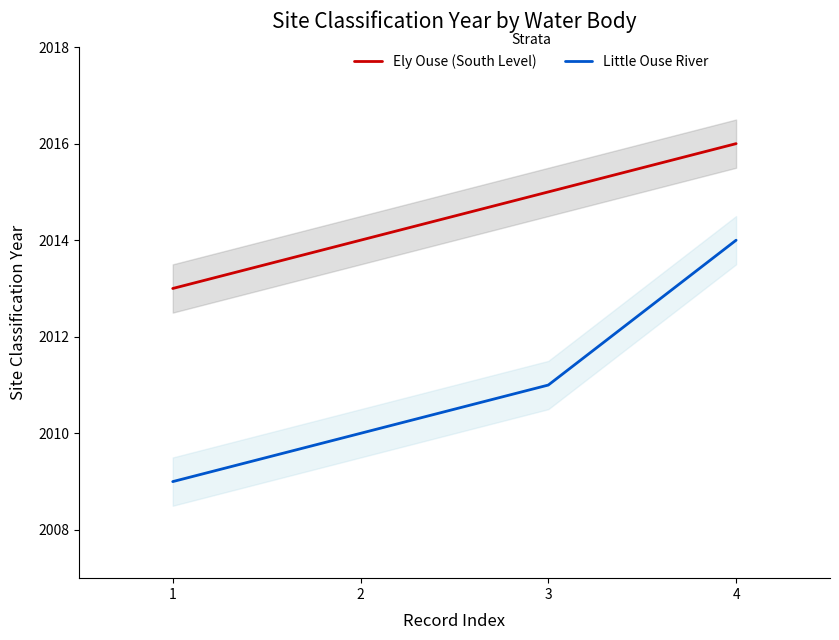

What value does the Ely Ouse (South Level) series have at 3?

2015